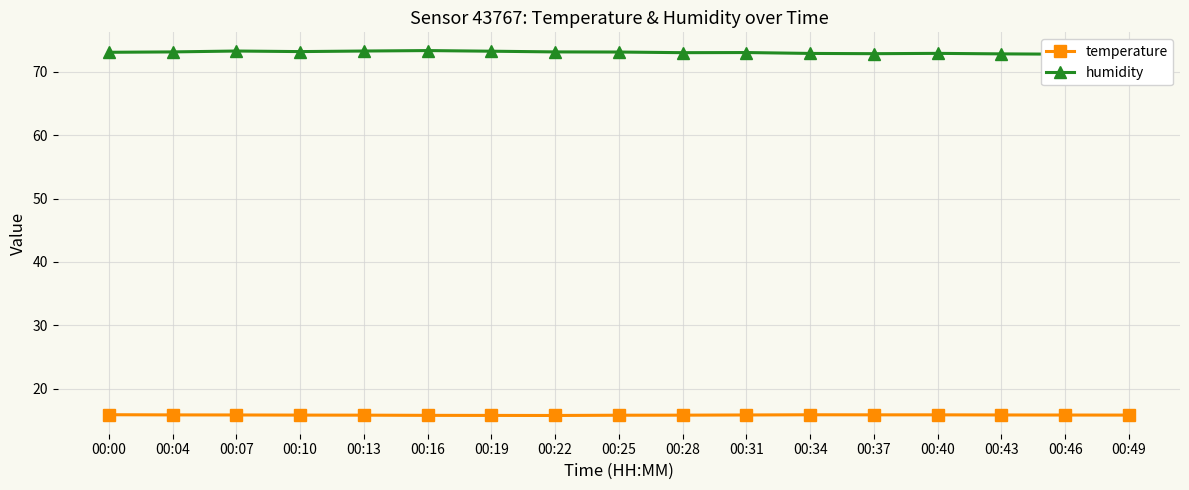

The value of temperature at 00:37 is 15.9. True or false?

True